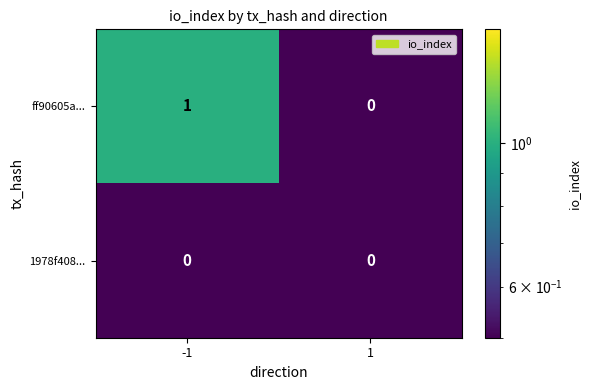

Which series has the largest total across all categories?

ff90605a...